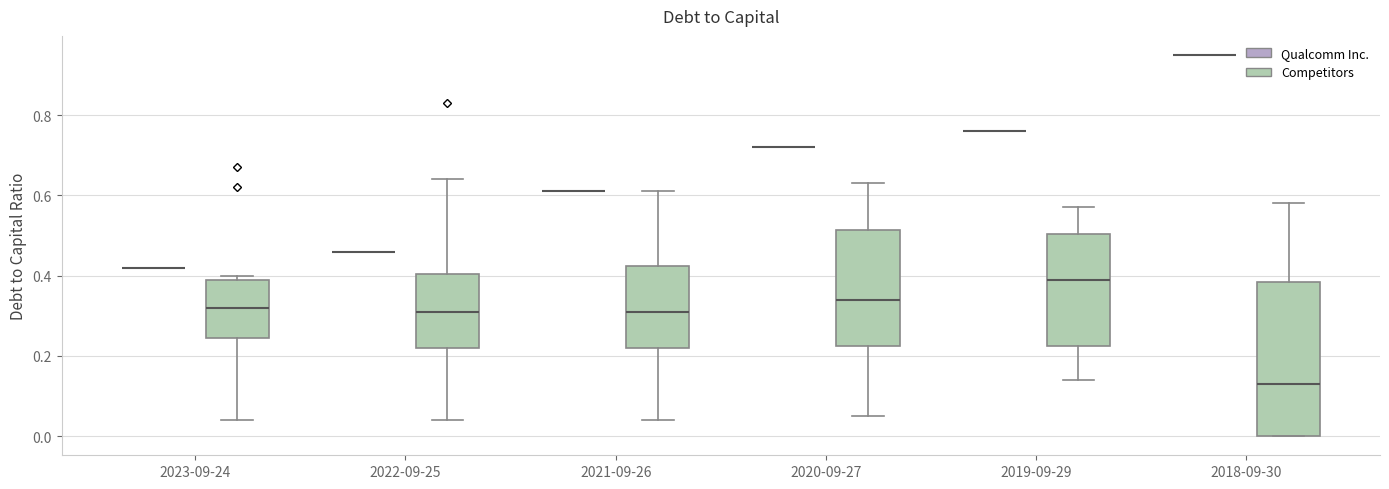

Reading left to right, read every box against the y-axis: the position of its median line, the range the box covers, and the ends of its whiskers. The values are not printed on the chart, so give them approximately, as read against the axis.

2023-09-24 (Qualcomm Inc.): box collapsed to a line at 0.42, whiskers 0.42 to 0.42
2023-09-24 (Competitors): median 0.32, box 0.24 to 0.40, whiskers 0.04 to 0.40 (just above the box's upper edge)
2022-09-25 (Qualcomm Inc.): box collapsed to a line at 0.46, whiskers 0.46 to 0.46
2022-09-25 (Competitors): median 0.32, box 0.22 to 0.40, whiskers 0.04 to 0.64
2021-09-26 (Qualcomm Inc.): box collapsed to a line at 0.62, whiskers 0.62 to 0.62
2021-09-26 (Competitors): median 0.32, box 0.22 to 0.42, whiskers 0.04 to 0.62
2020-09-27 (Qualcomm Inc.): box collapsed to a line at 0.72, whiskers 0.72 to 0.72
2020-09-27 (Competitors): median 0.34, box 0.22 to 0.52, whiskers 0.06 to 0.64
2019-09-29 (Qualcomm Inc.): box collapsed to a line at 0.76, whiskers 0.76 to 0.76
2019-09-29 (Competitors): median 0.40, box 0.22 to 0.50, whiskers 0.14 to 0.58
2018-09-30 (Qualcomm Inc.): box collapsed to a line at 0.96, whiskers 0.96 to 0.96
2018-09-30 (Competitors): median 0.14, box 0.00 to 0.38, whiskers 0.00 to 0.58